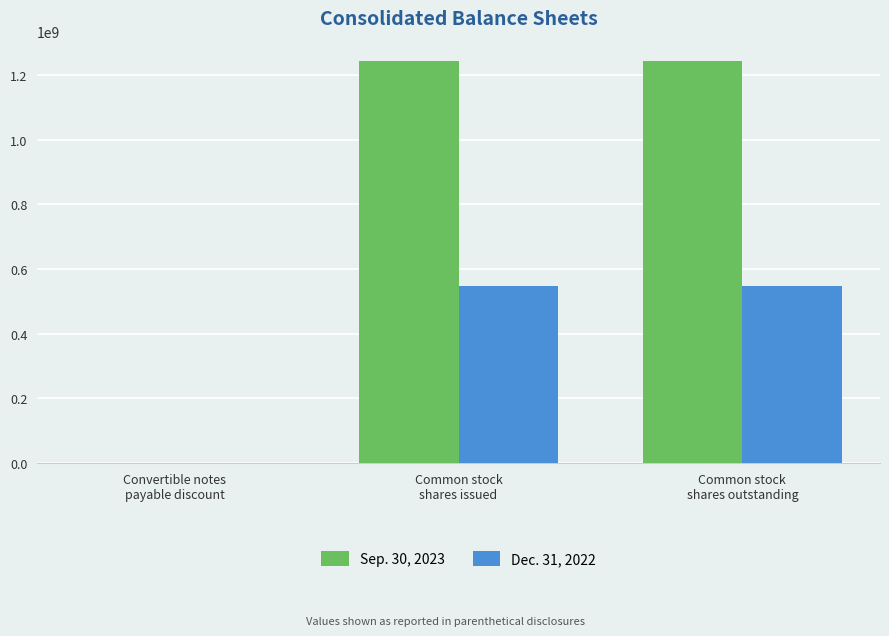

Which series has the largest total across all categories?

Sep. 30, 2023